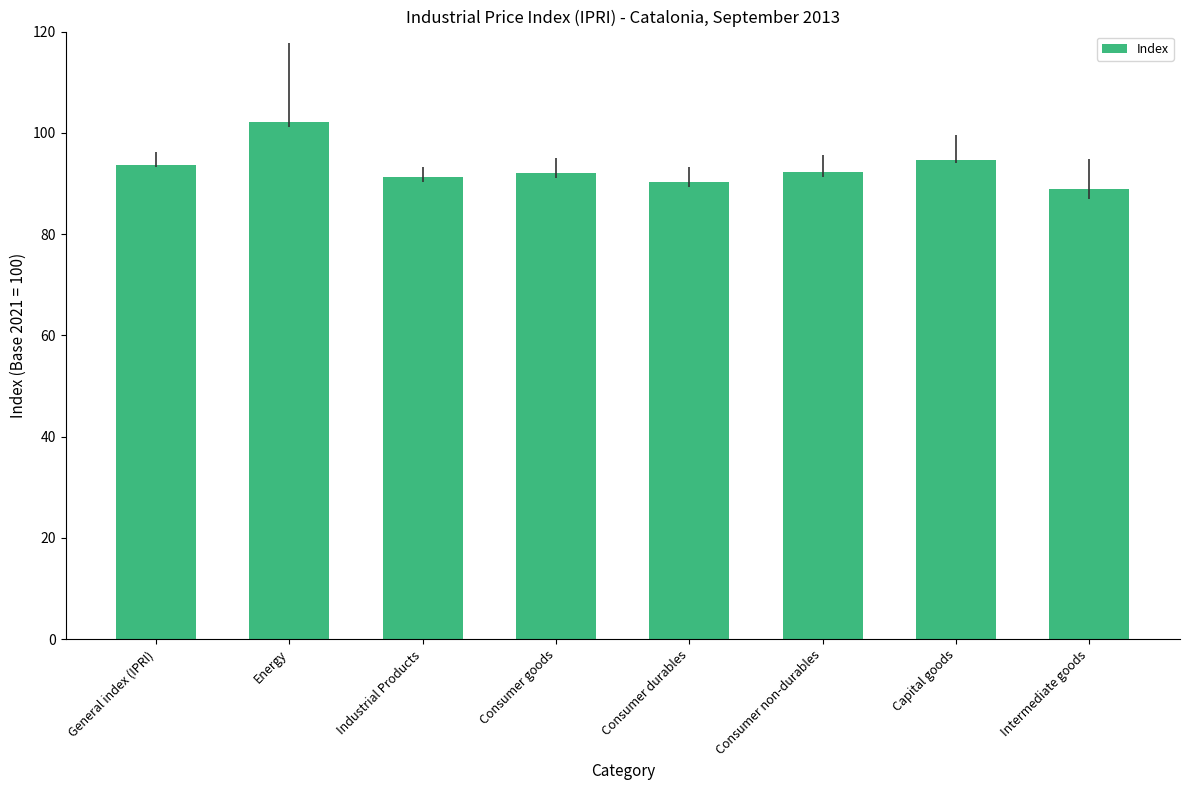

The value at Energy is 102.2. True or false?

True